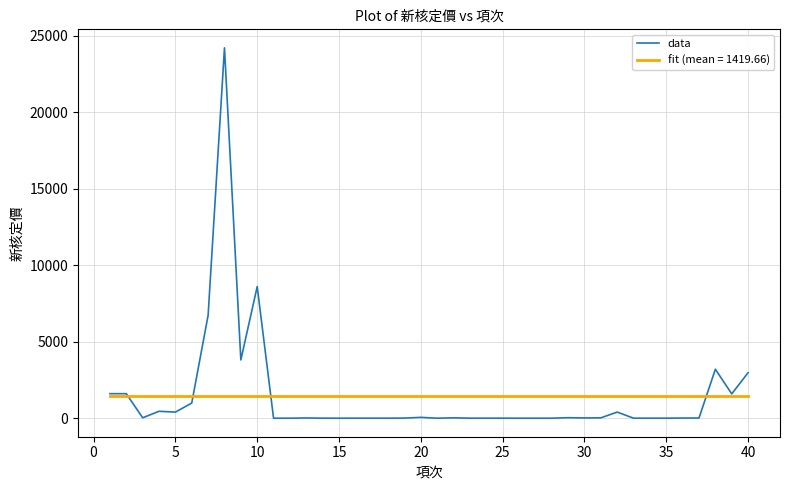

What is the greatest value displayed?

24202.0